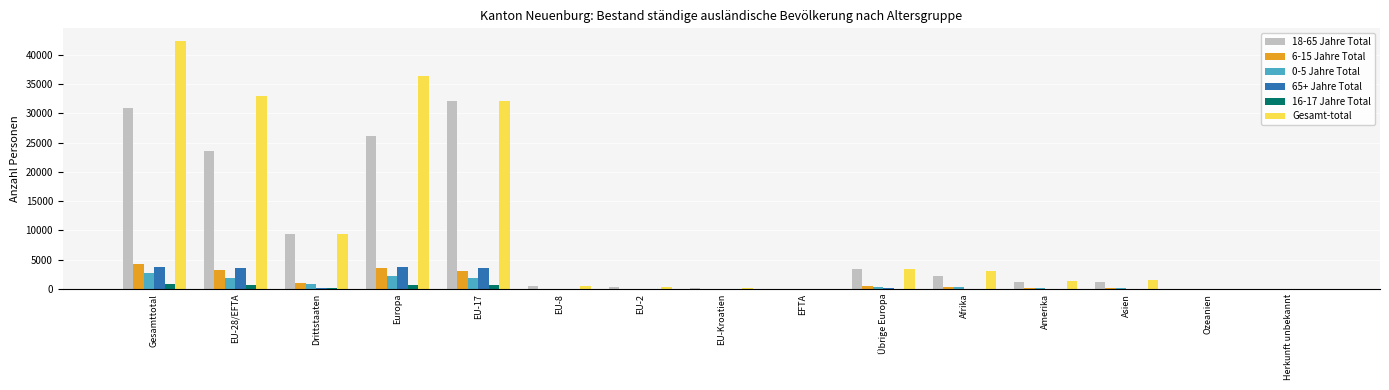

At which category is the sum across all series the highest?

Gesamttotal